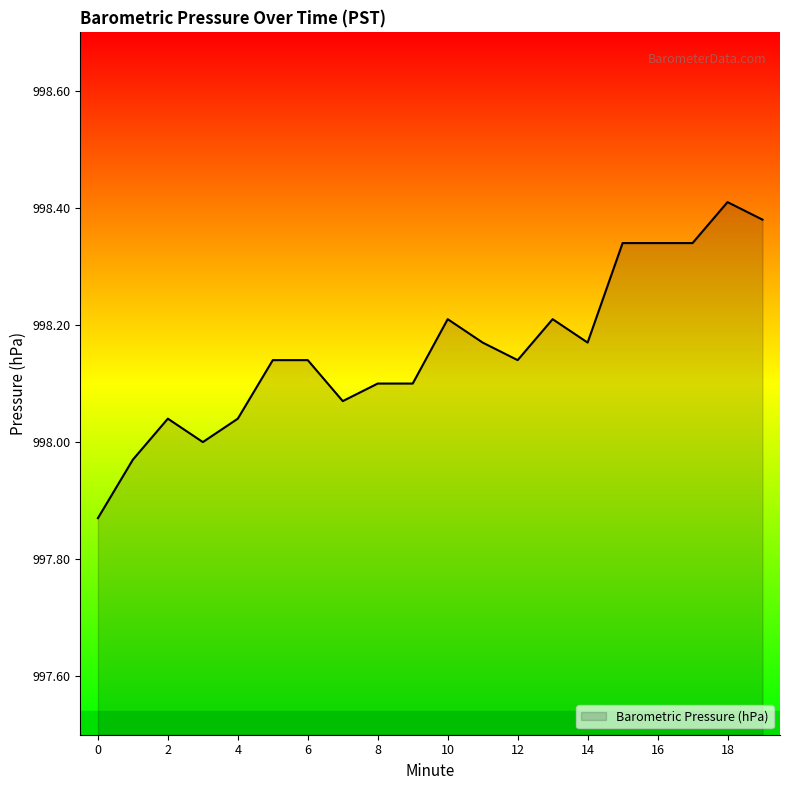

What is the difference between the maximum and minimum values?

0.5